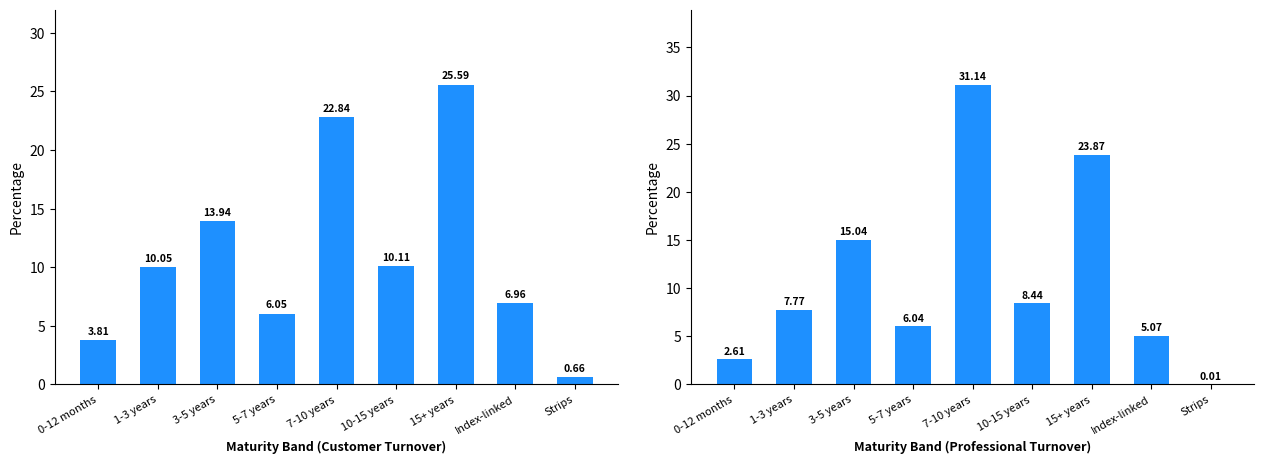

Between 0-12 months and Strips, which series saw the biggest shift?

Customer (% Aggregate)